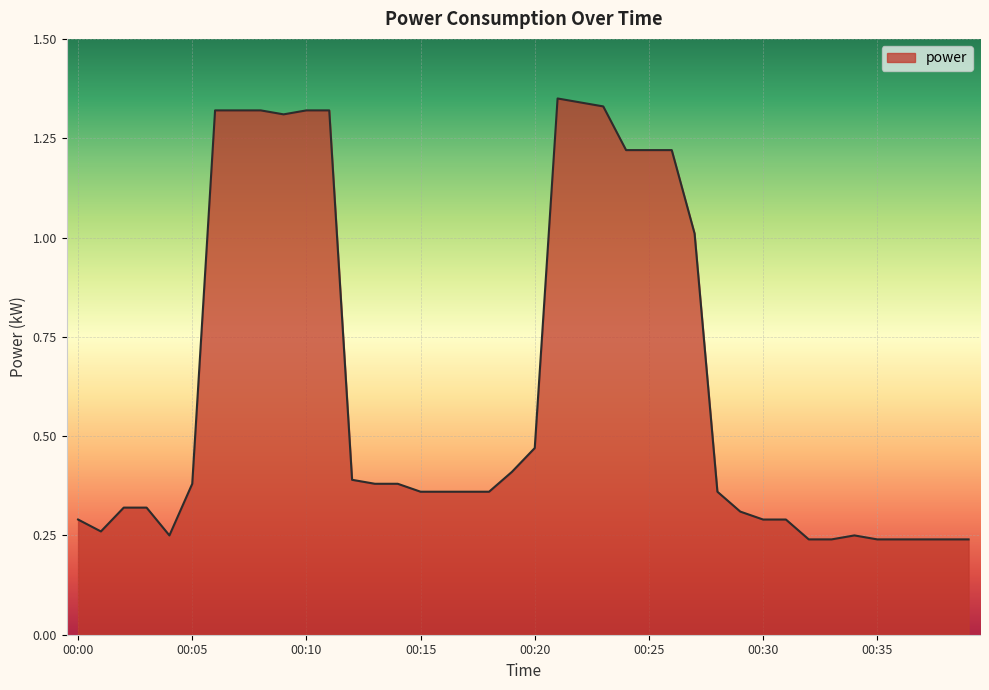

How many lines are shown in the chart?

1